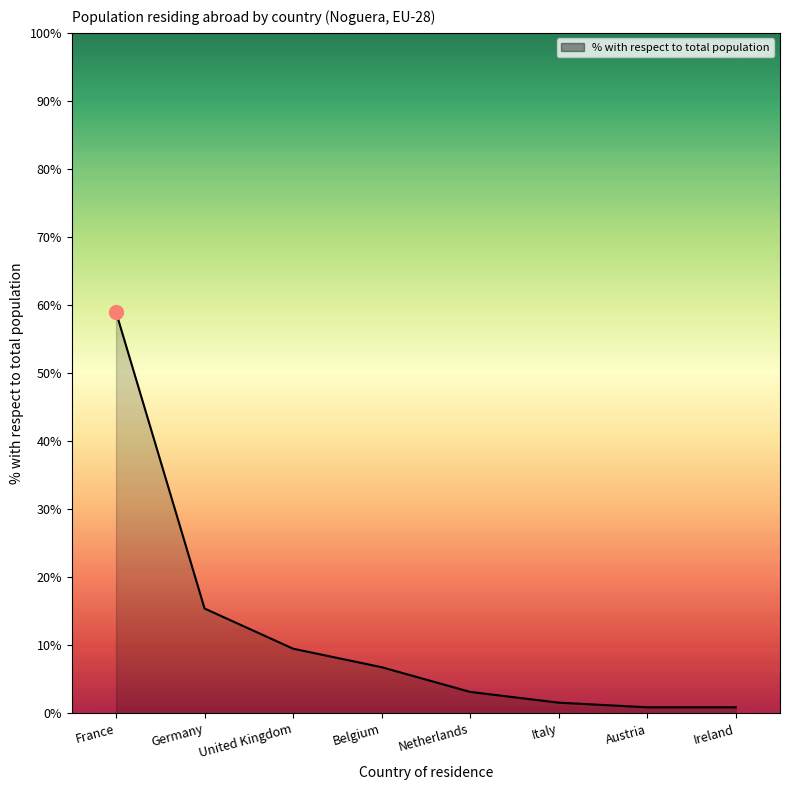

Which label corresponds to the largest value in the chart?

France